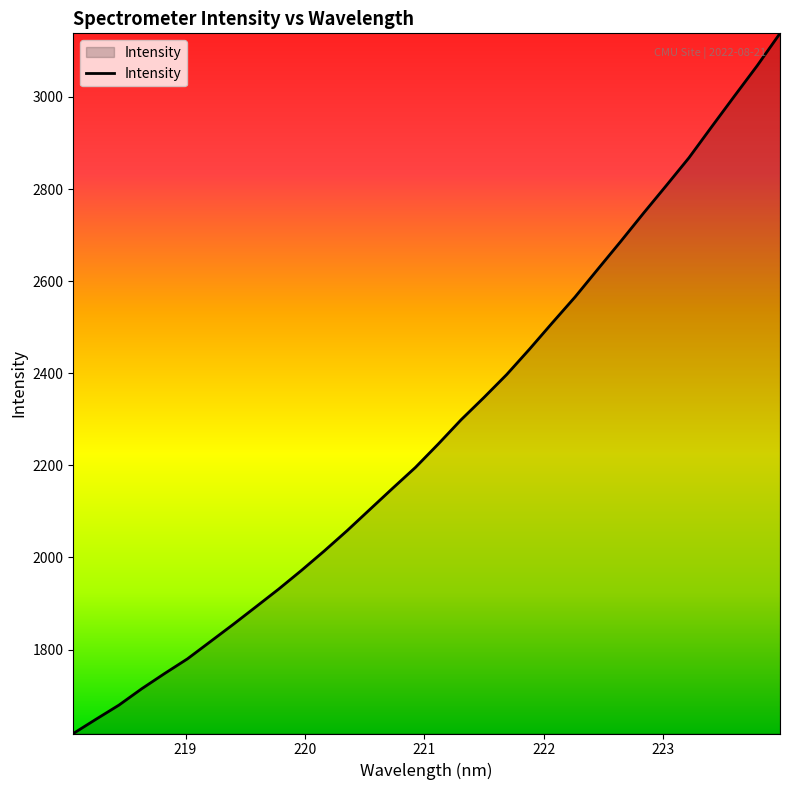

What is the difference between the maximum and minimum values?

1520.5